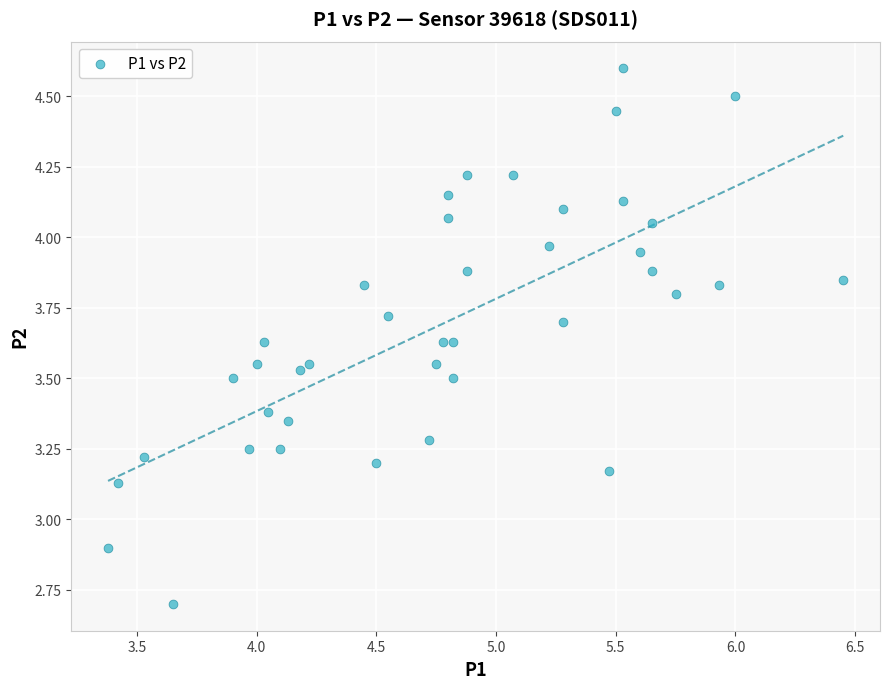

What Y value in the scatter plot is closest to 3?

2.9